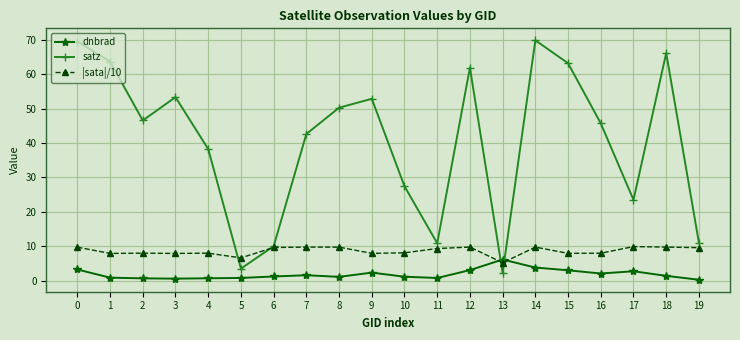

What is the highest value of the |sata|/10 series?

9.9